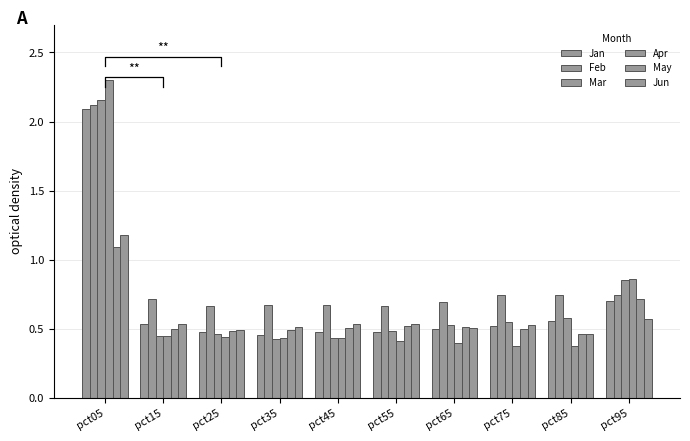

What are all the series names shown in the legend?

Jan, Feb, Mar, Apr, May, Jun